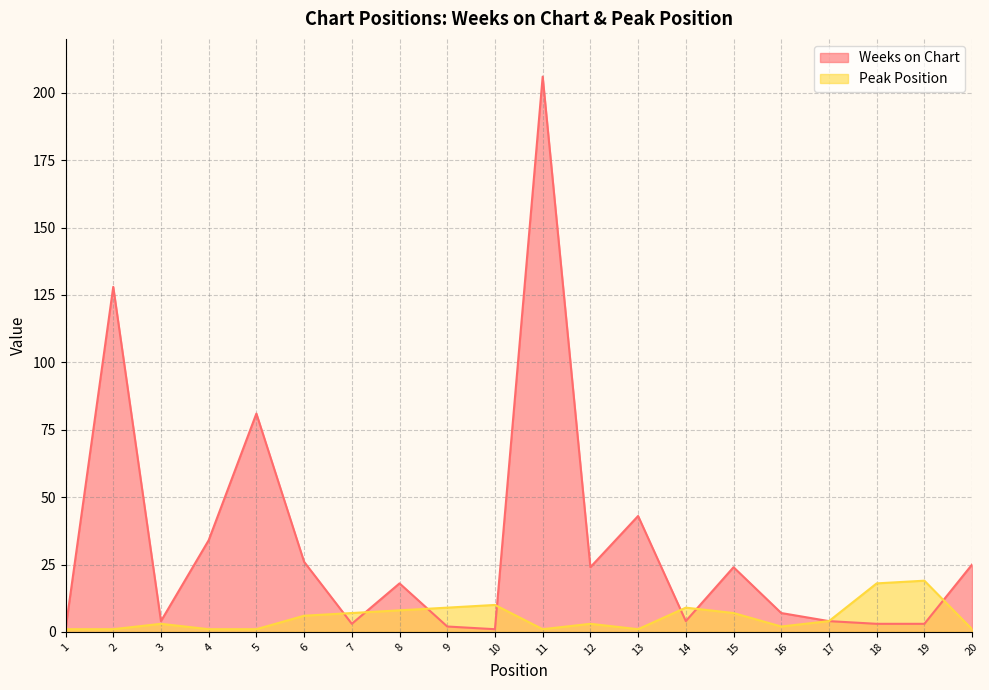

How many lines are shown in the chart?

2